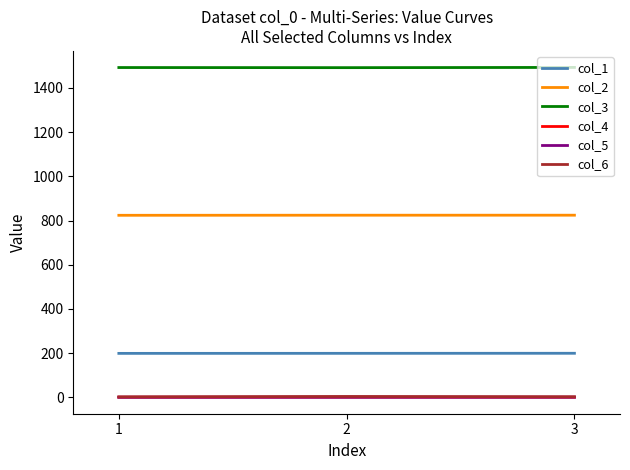

Which series has the largest total across all categories?

col_3